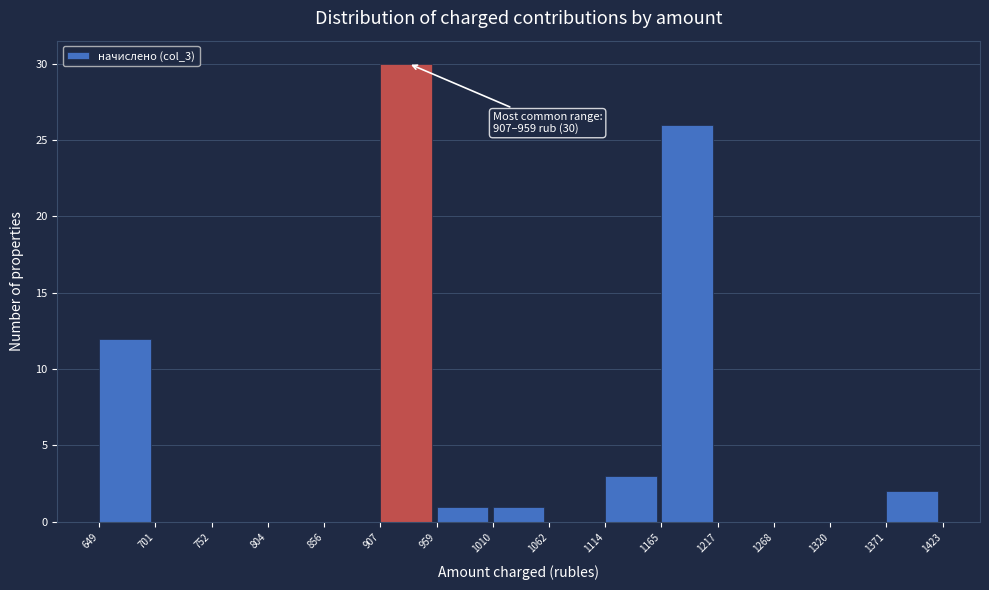

Which range on the x-axis has the tallest bar?

907 to 959